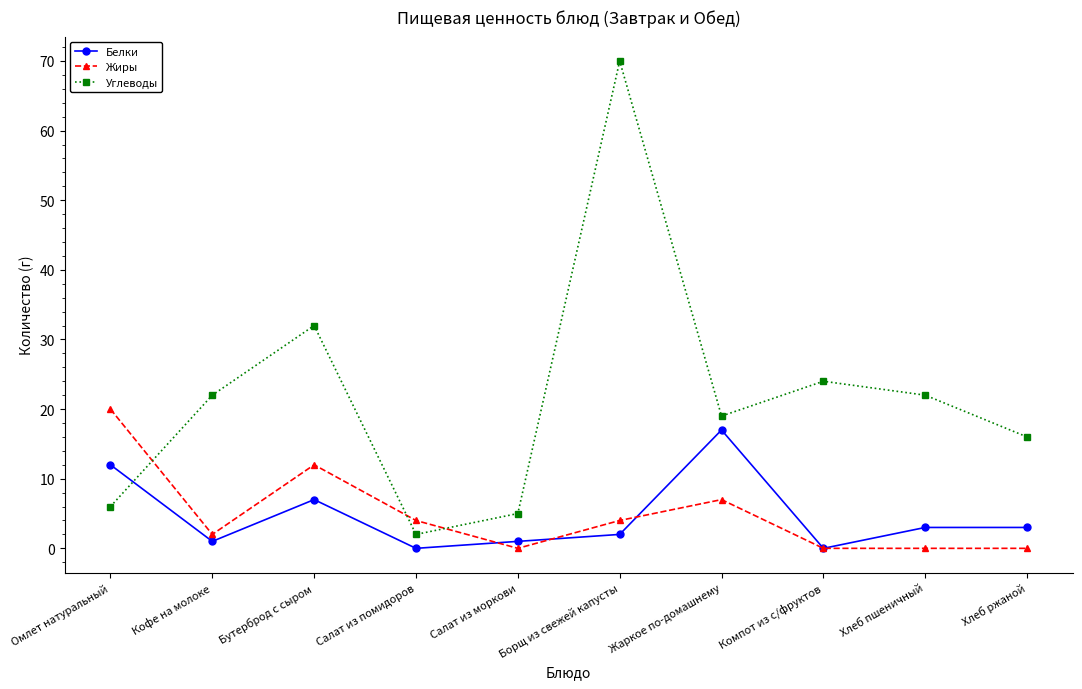

Where is Жиры nearest to the value 10?

Бутерброд с сыром